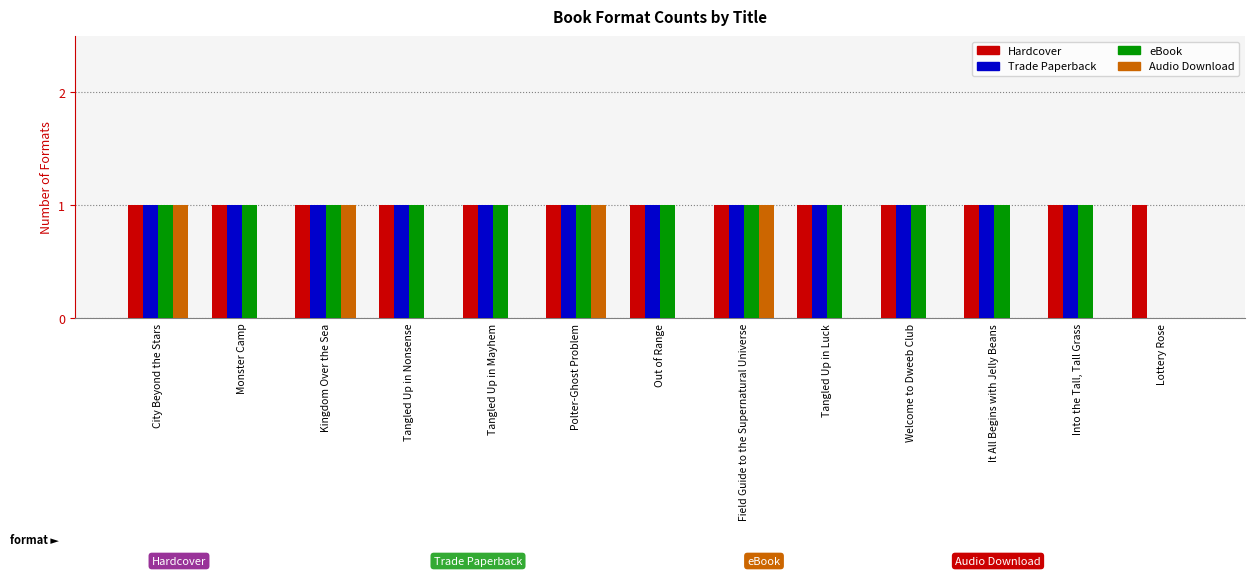

How many series are shown in this chart?

4